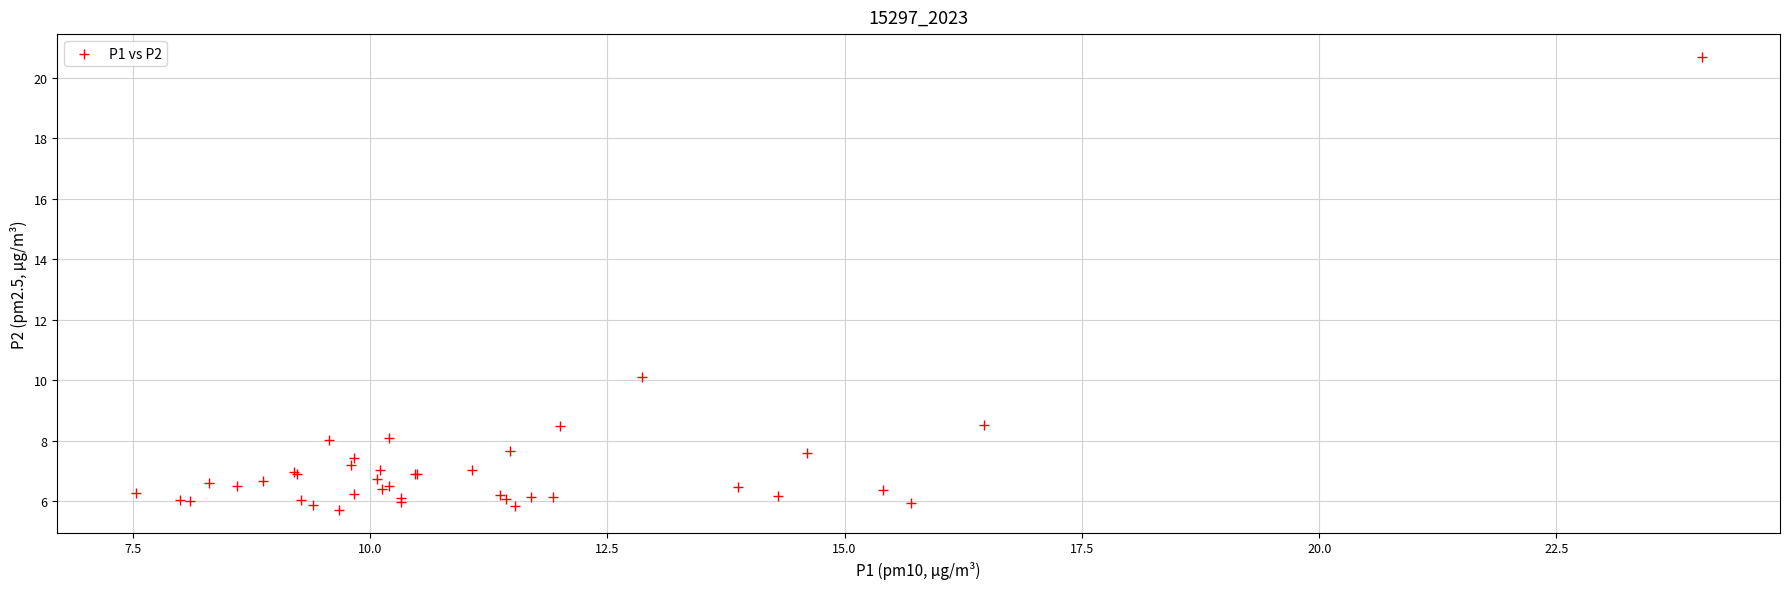

What Y value in the scatter plot is closest to 13?

10.1